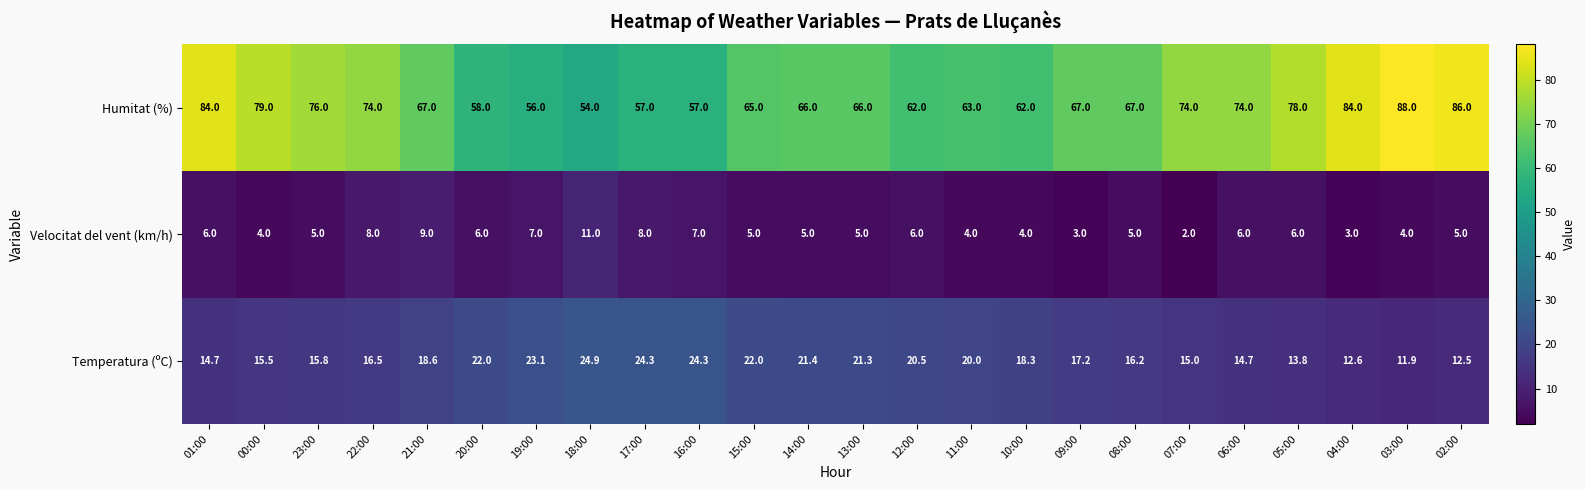

Which label corresponds to the largest value in the chart?

03:00